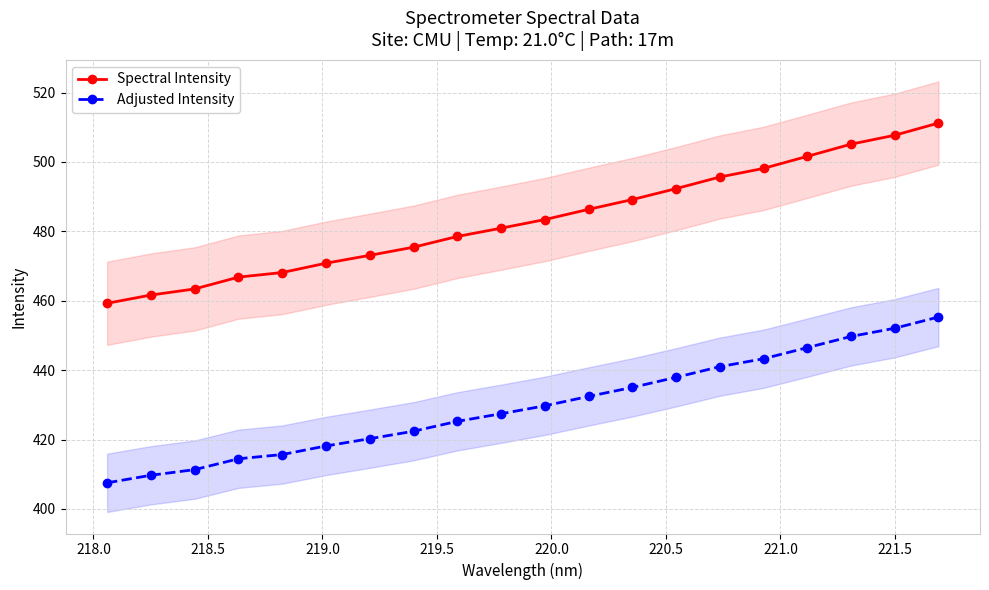

Which series has the largest range (max minus min)?

Spectral Intensity